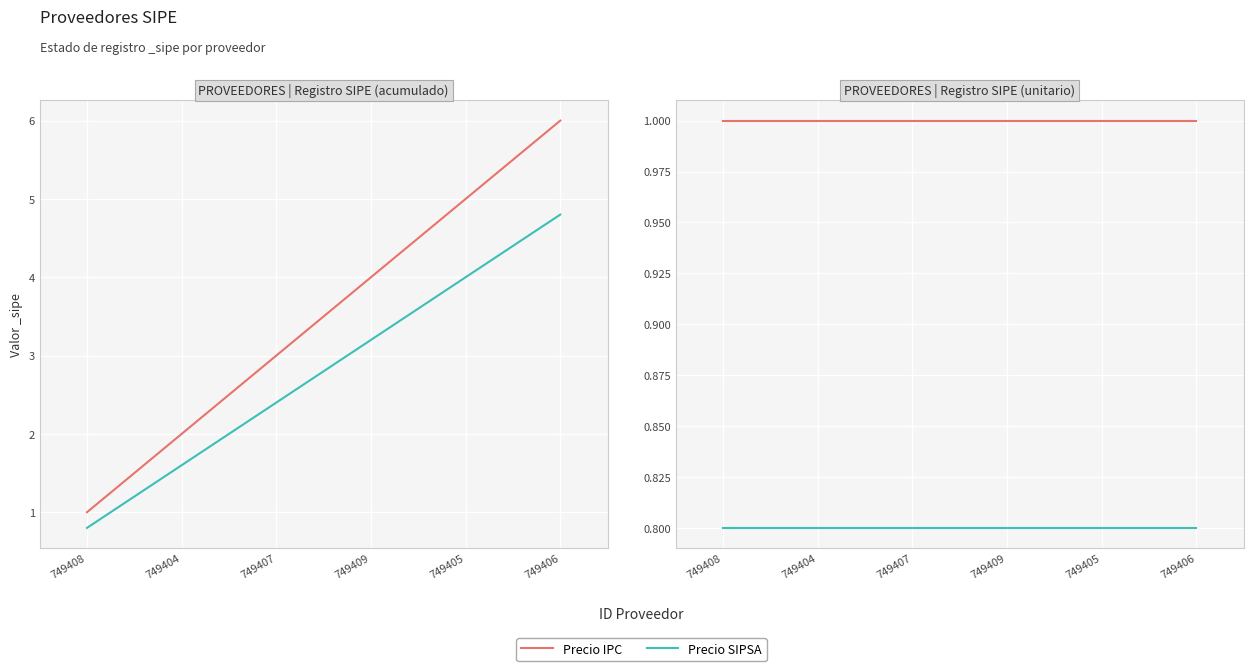

What is the sum of all Precio IPC values?

6.0